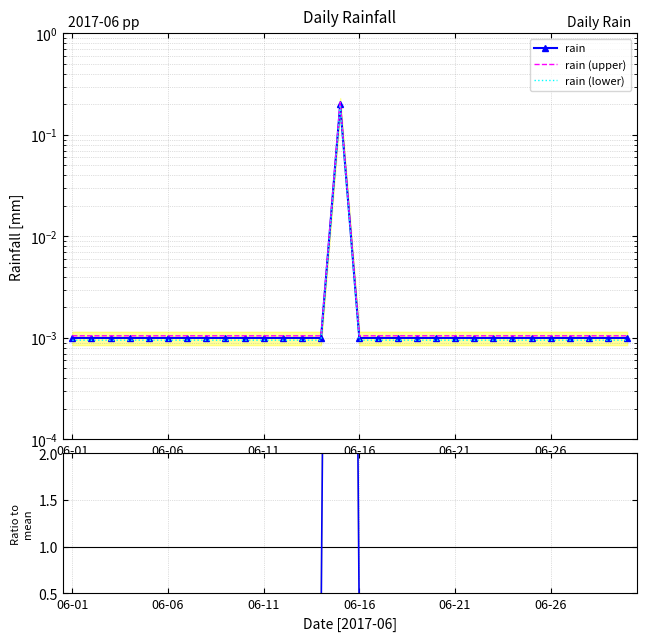

At how many categories does at least one series exceed 4?

1